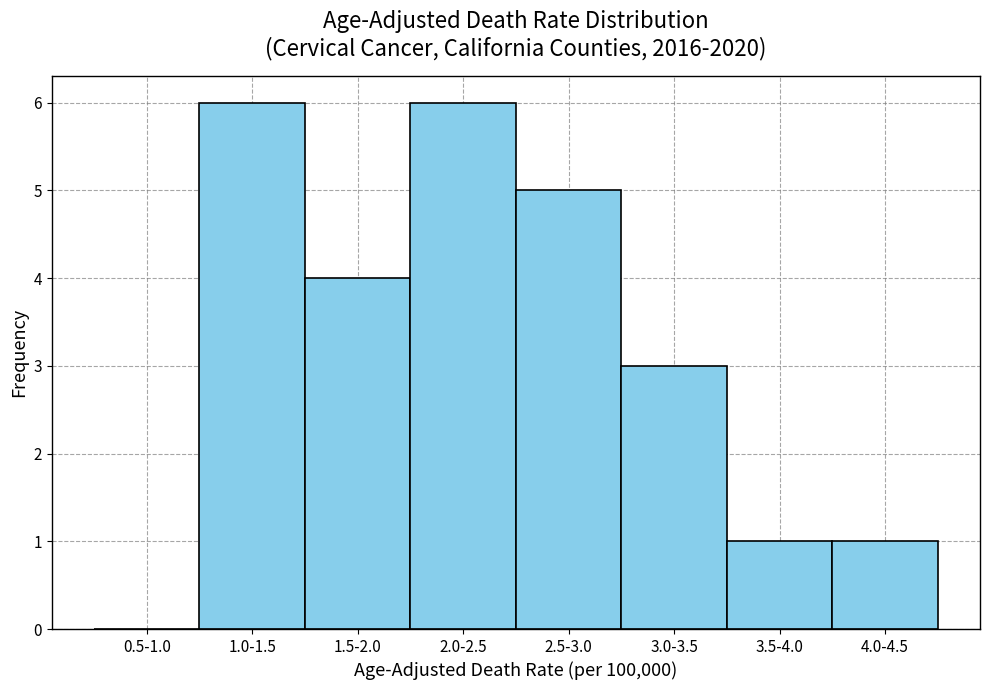

Reading left to right, what are all the values shown in this chart?

0.5-1.0=0	1.0-1.5=6	1.5-2.0=4	2.0-2.5=6	2.5-3.0=5	3.0-3.5=3	3.5-4.0=1	4.0-4.5=1